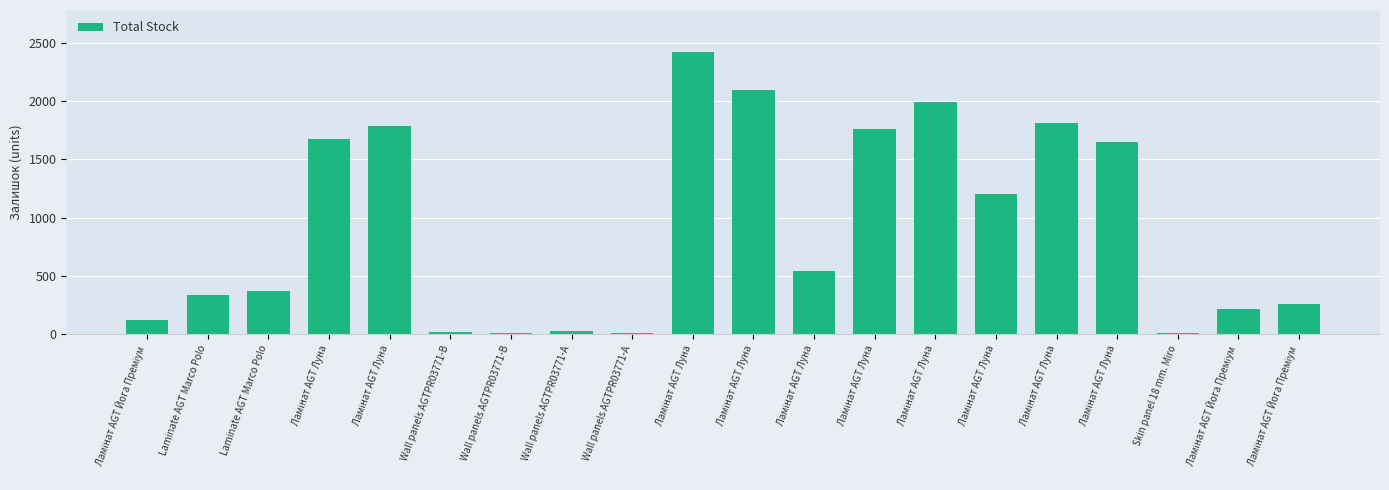

Reading left to right, list all the values displayed in this chart.

125	334	374	1674	1786	22	13	30	10	2419	2096	539	1757	1992	1207	1816	1649	11	215	256